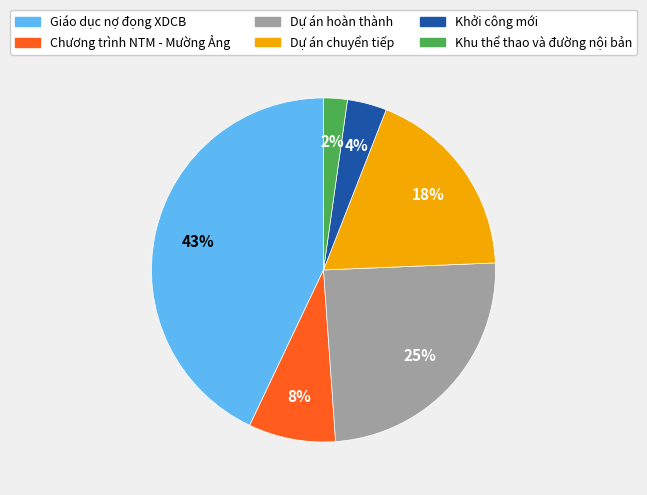

Do Khởi công mới and Chương trình NTM - Mường Ảng together represent more than half of the pie?

No